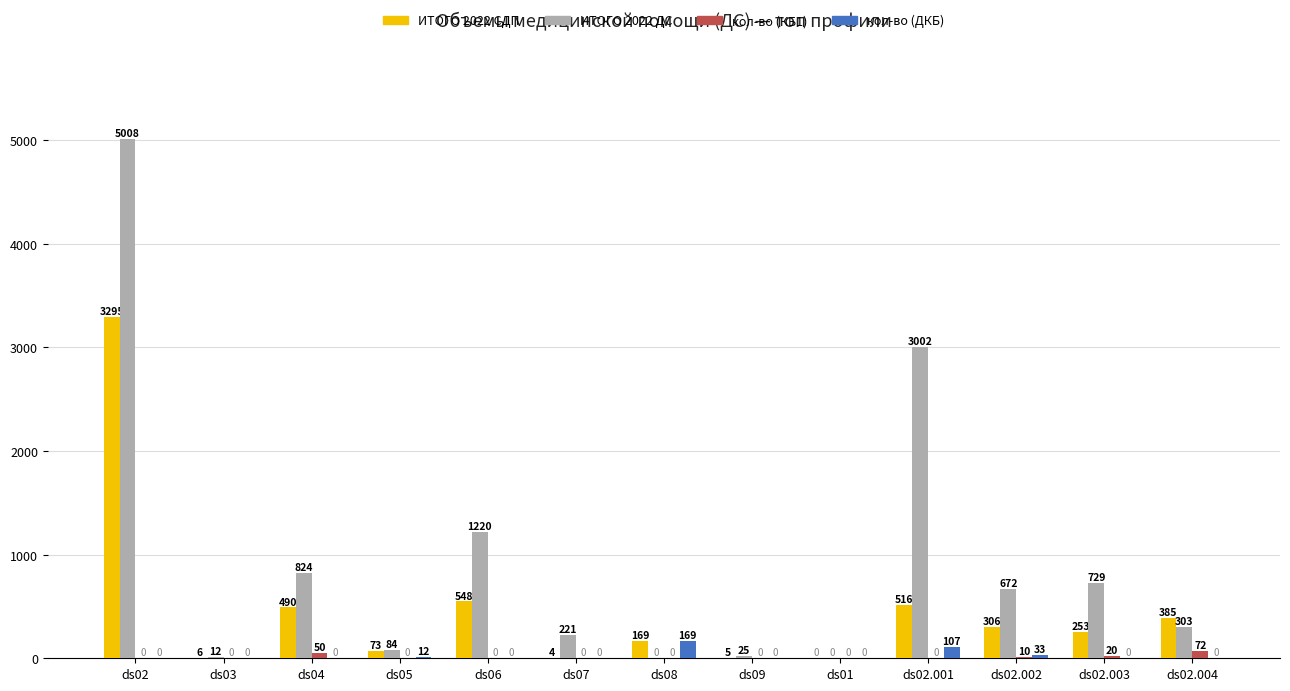

What is the sum of all ИТОГО 2022 ДС values?

12100